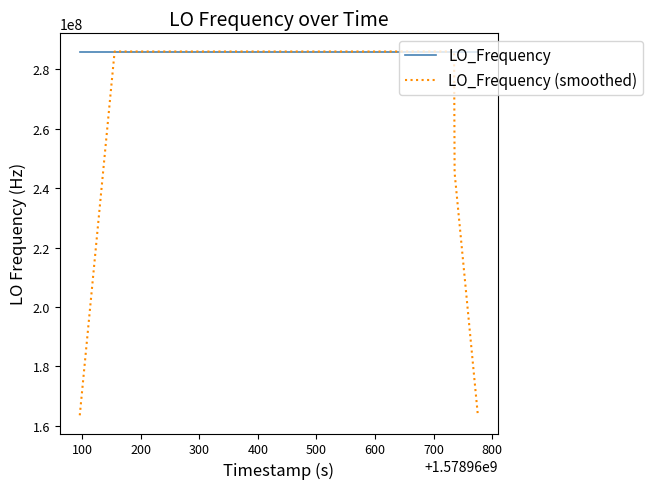

Which series has the largest total across all categories?

LO_Frequency